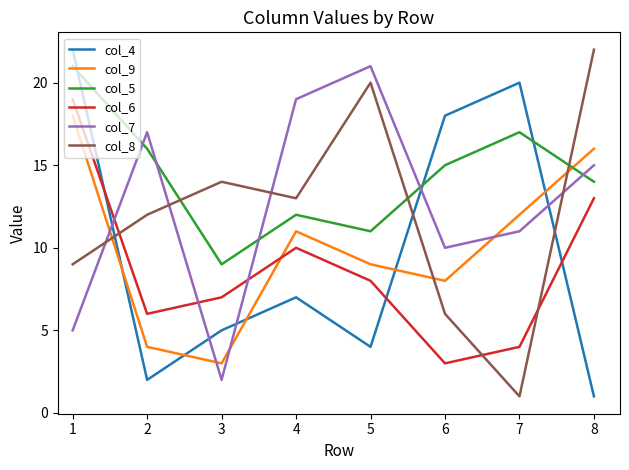

True or false: col_4 has more than 2 points higher than both neighbors.

False